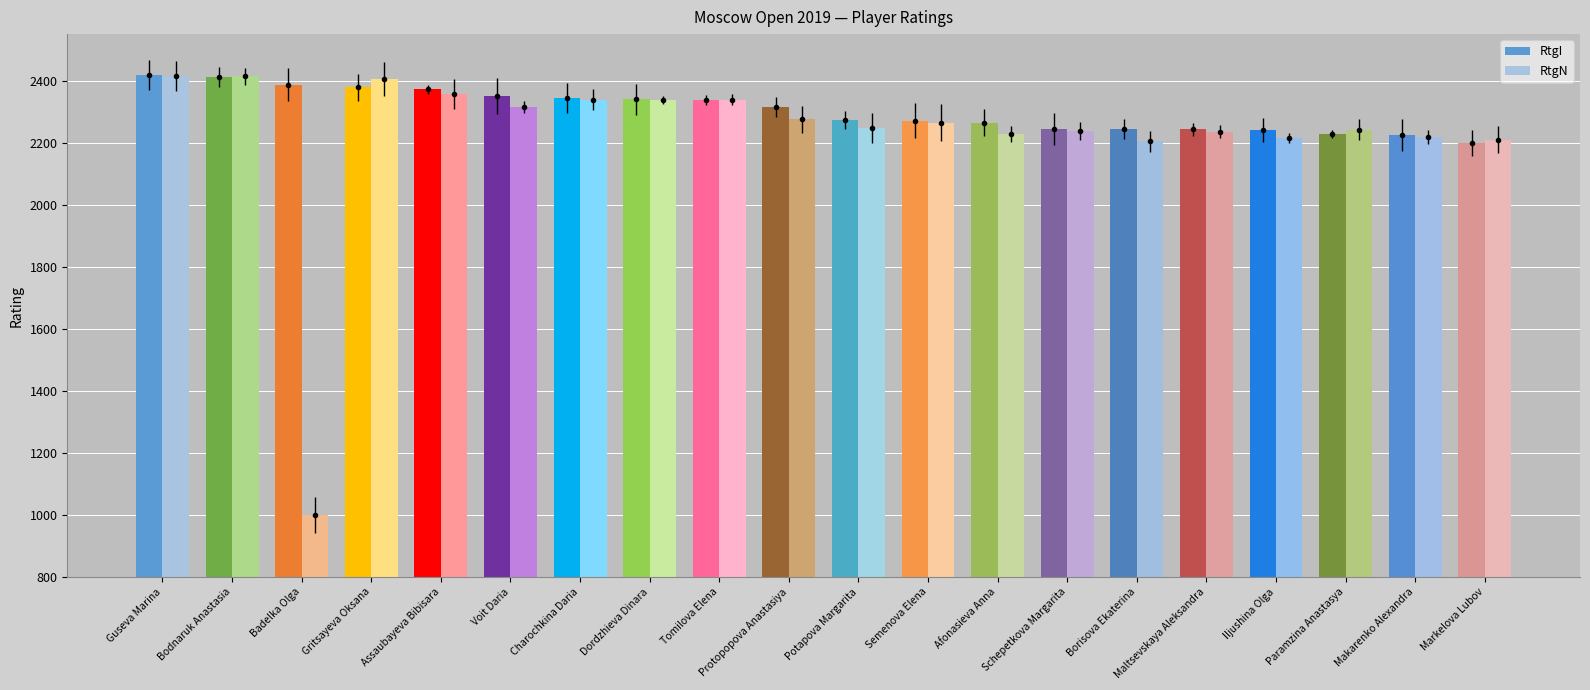

What is the value of the RtgI bar at the 9th from the left?

2338